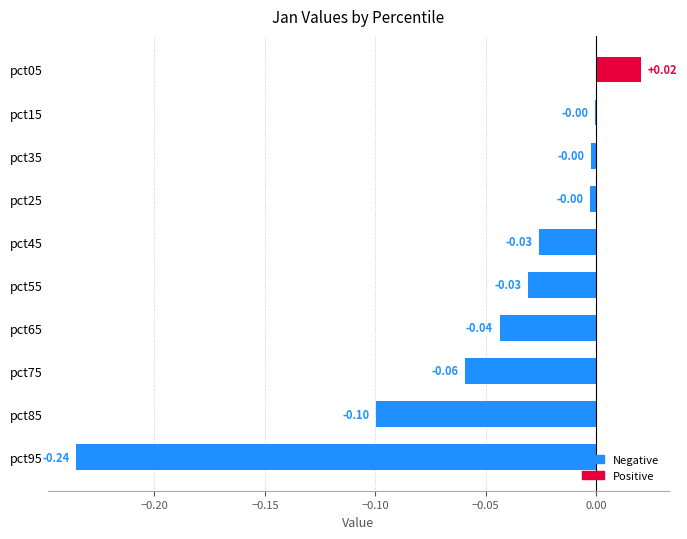

What is the change in value from pct95 to pct25?

+0.2